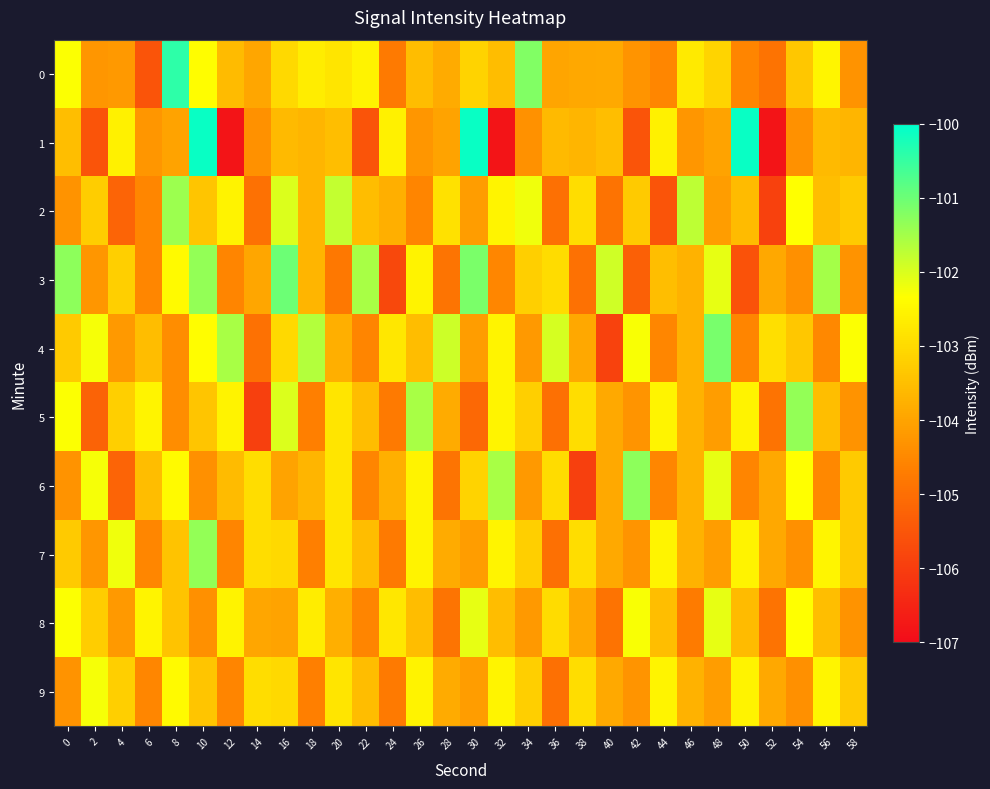

Count the number of categories in the chart.

30